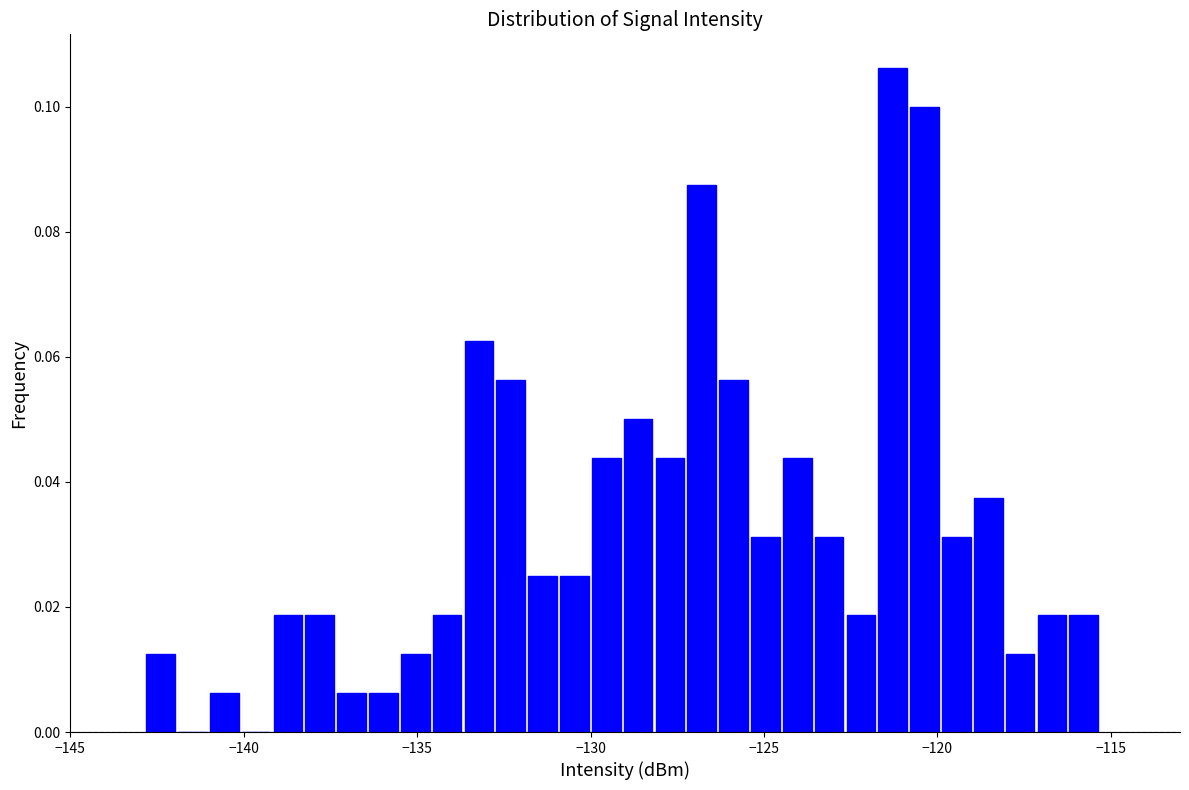

Around what value on the x-axis is the tallest bar? Give the approximate position of its centre, as read against the axis.

-121.5